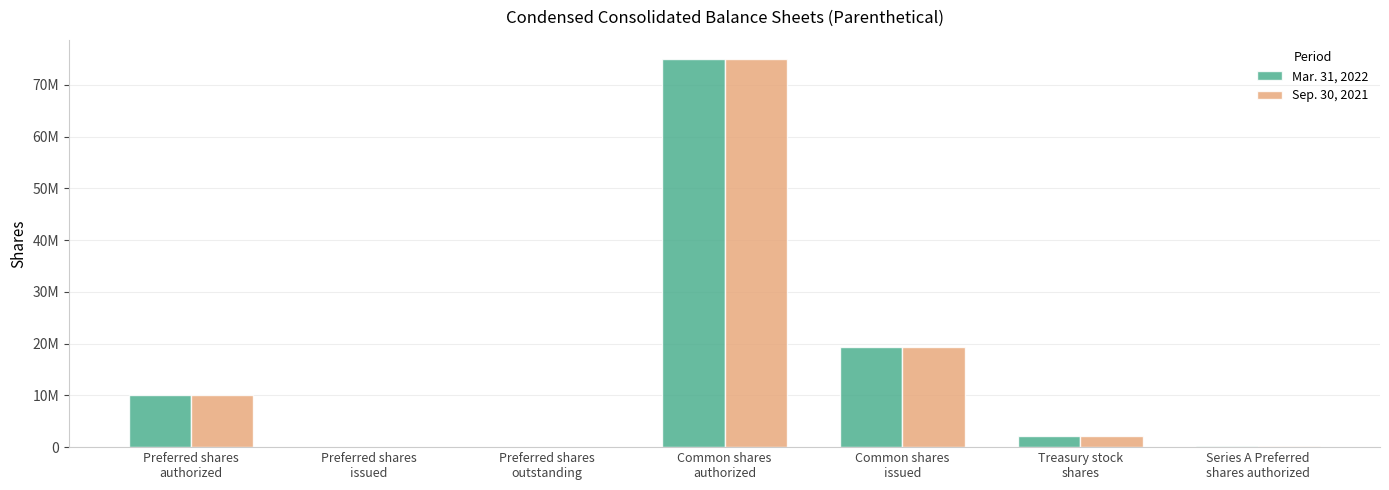

Reading right to left, list all the values displayed in this chart.

Mar. 31, 2022: 200000	2096451	19368219	75000000	0	0	10000000
Sep. 30, 2021: 200000	2096451	19342823	75000000	0	0	10000000